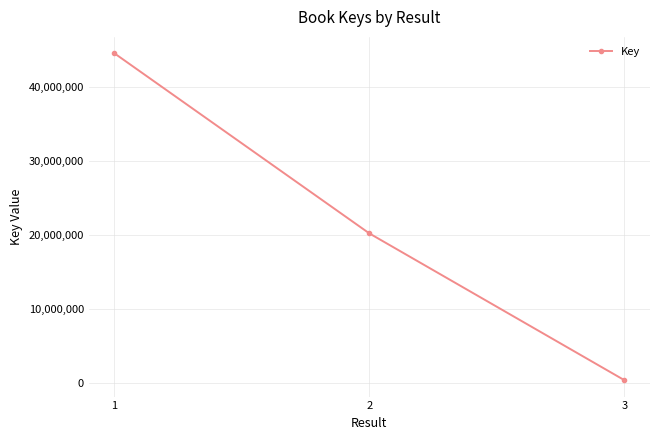

Is this an area chart (filled region under the line)?

No